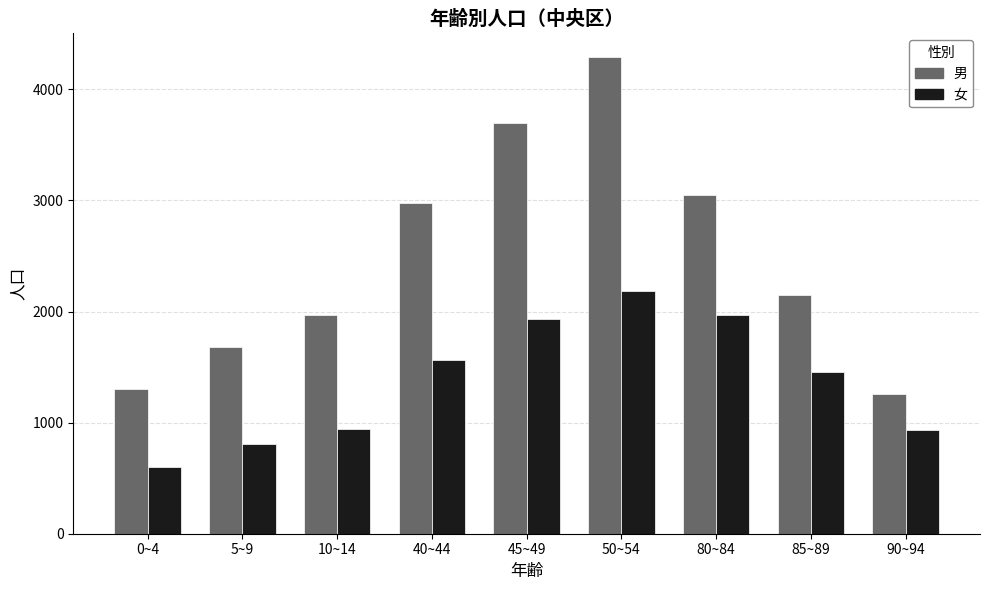

At 90~94, list the series in order from smallest to largest.

女, 男